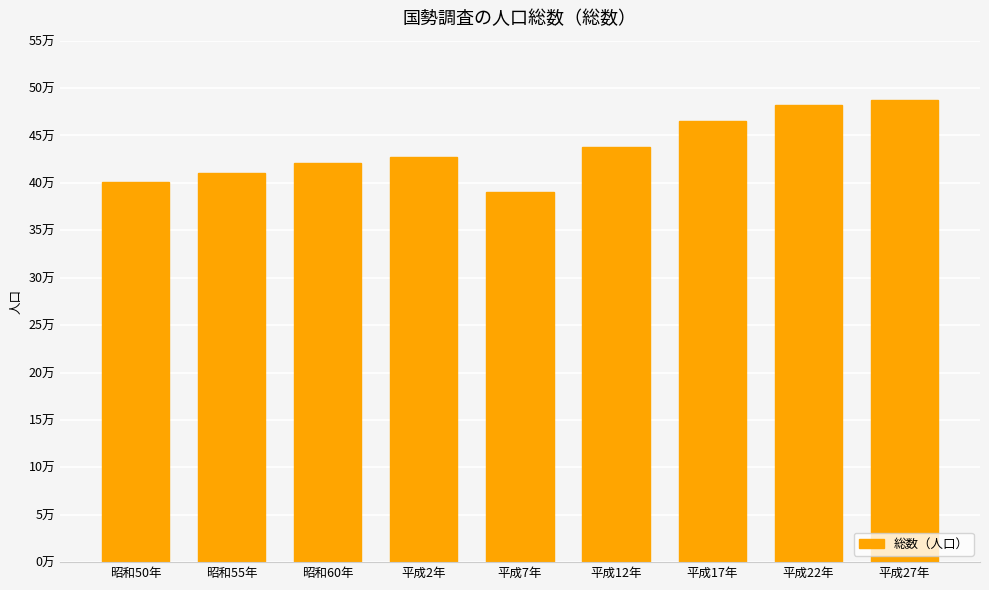

Approximately how many times larger is the value at 平成22年 compared to 昭和60年?

1.1